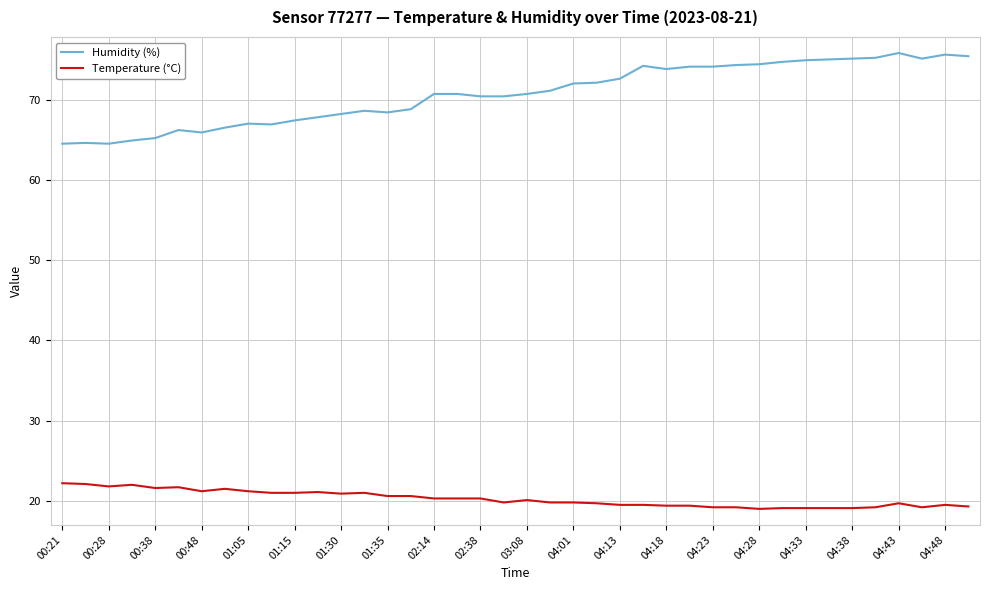

Which series has the widest spread of values?

Humidity (%)